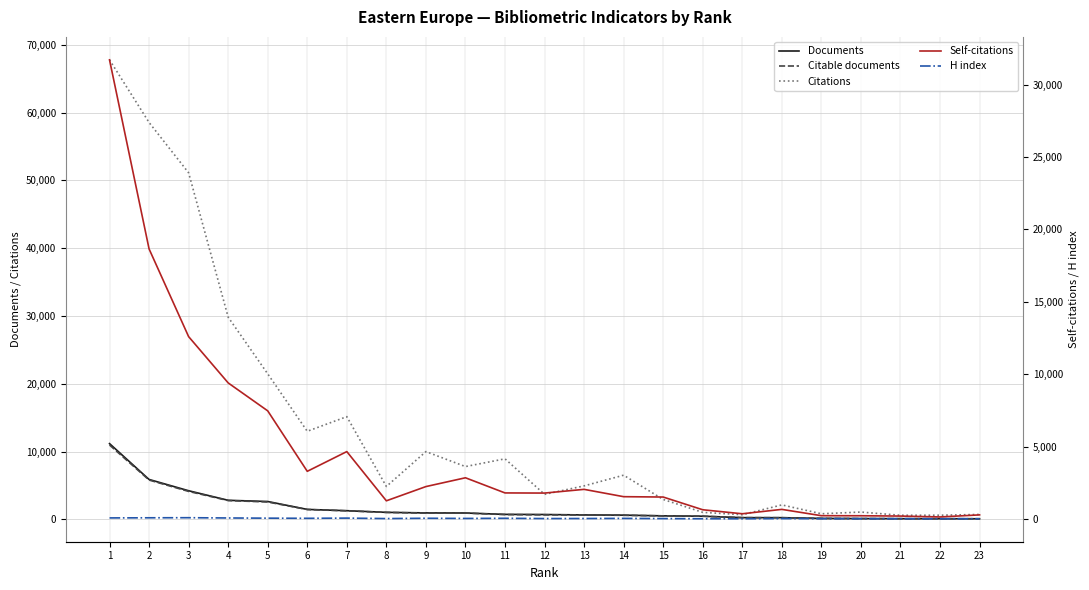

Which label corresponds to the smallest value in the chart?

17